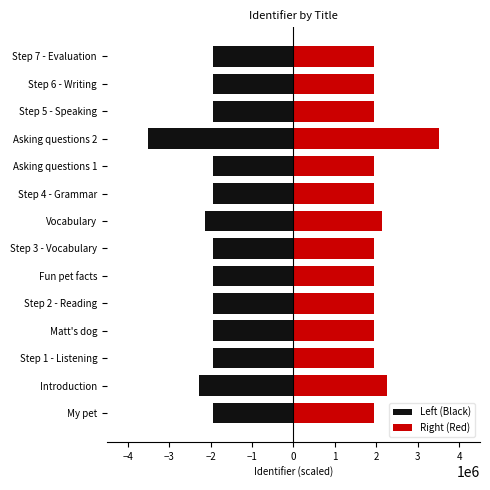

What is the difference between the maximum and minimum values in the Left (Black) series?

1560680.6